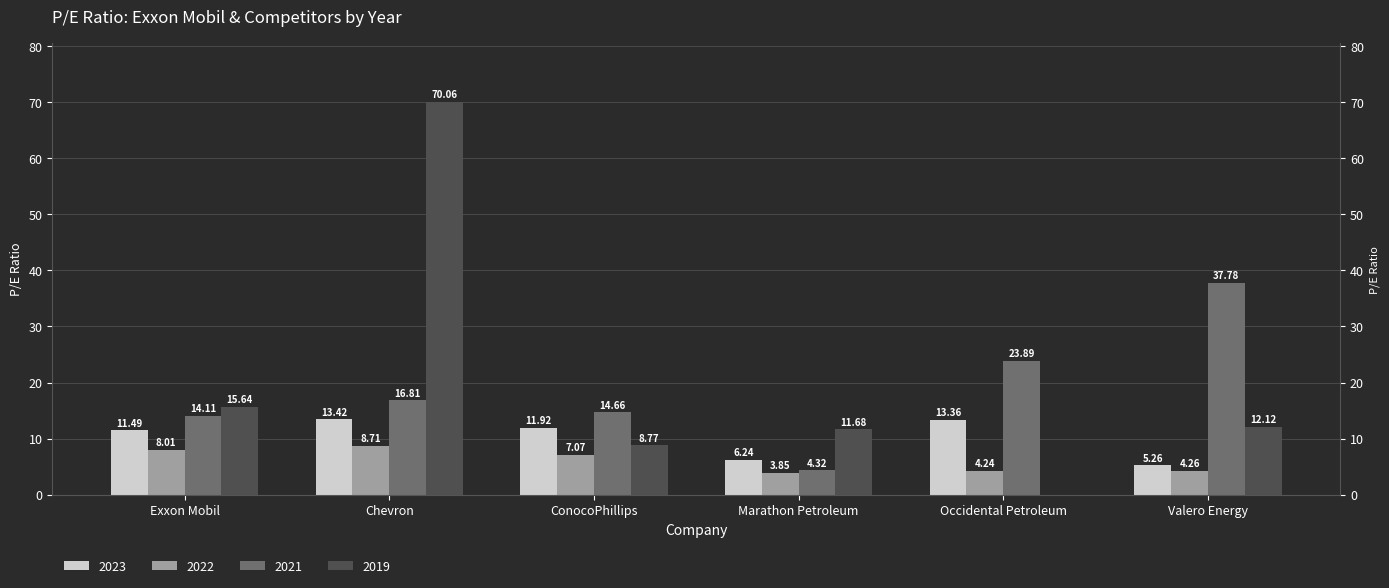

True or false: 2019 has a value of 70.1 at Chevron.

True